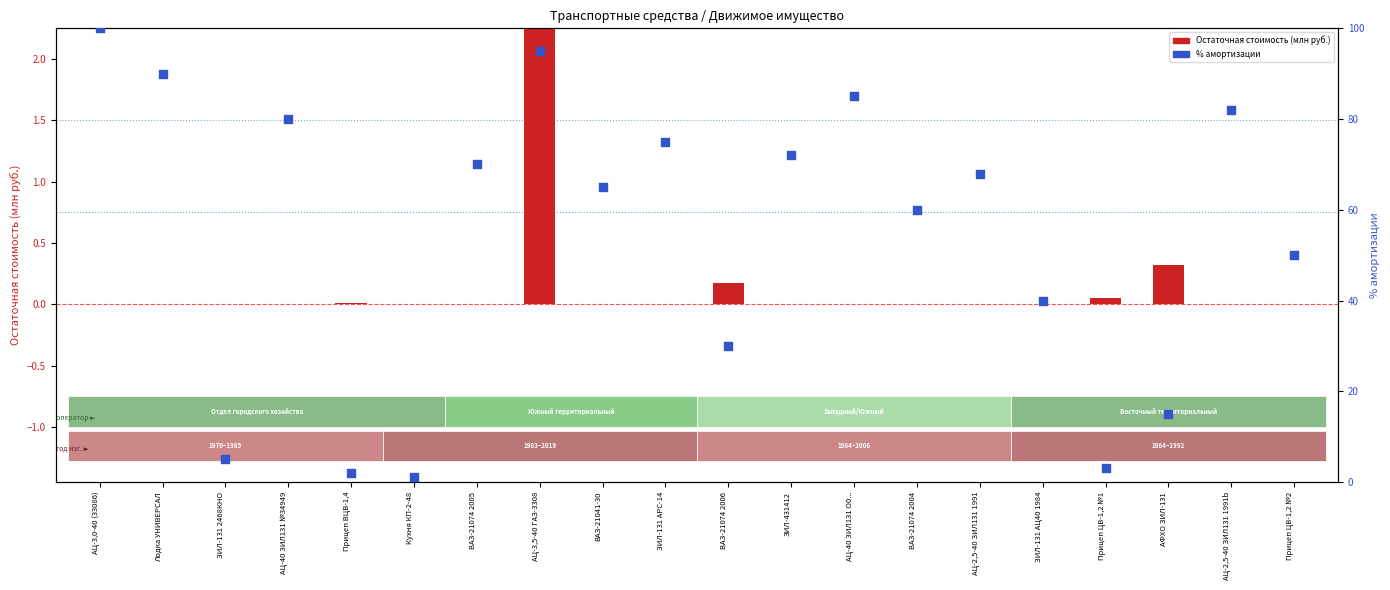

What is the change in value from ВАЗ-21041-30 to ЗИЛ-131 АРС-14?

+10